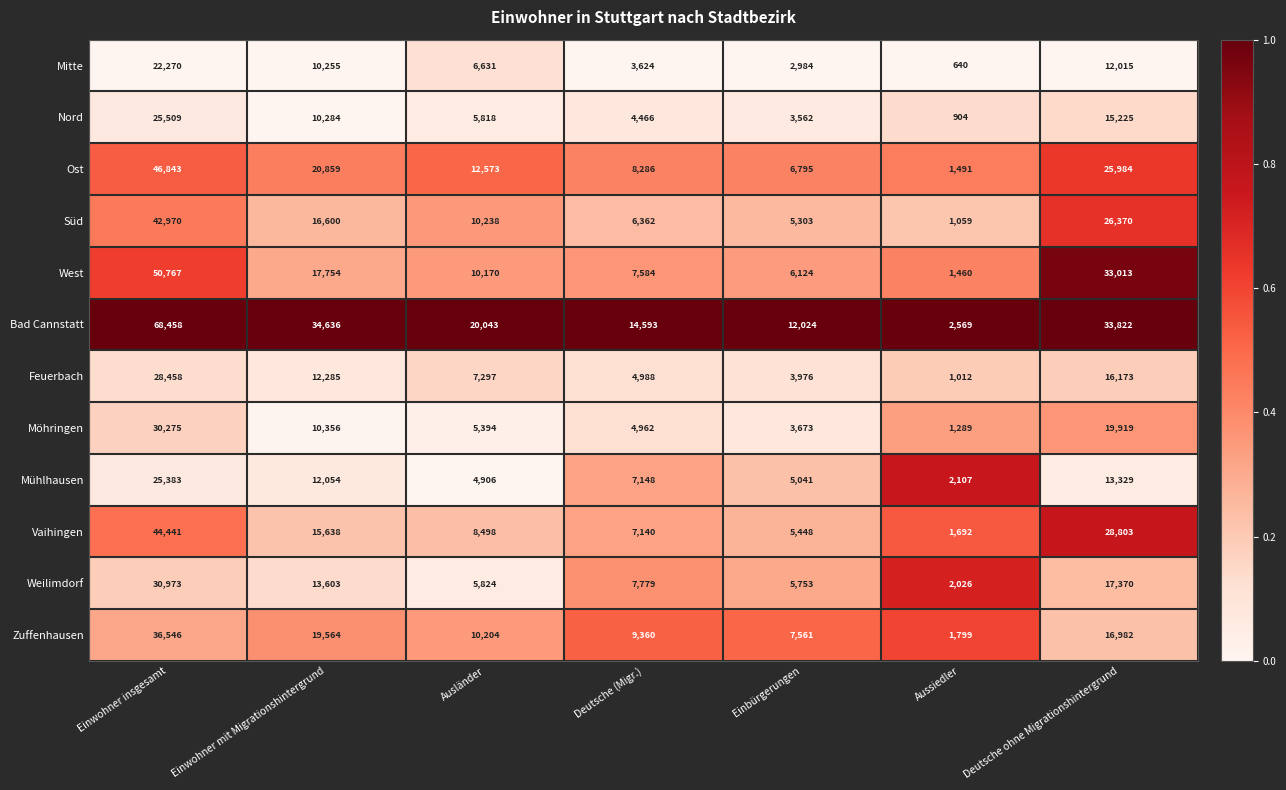

Is it true that Zuffenhausen equals 36546 at Einwohner insgesamt?

True